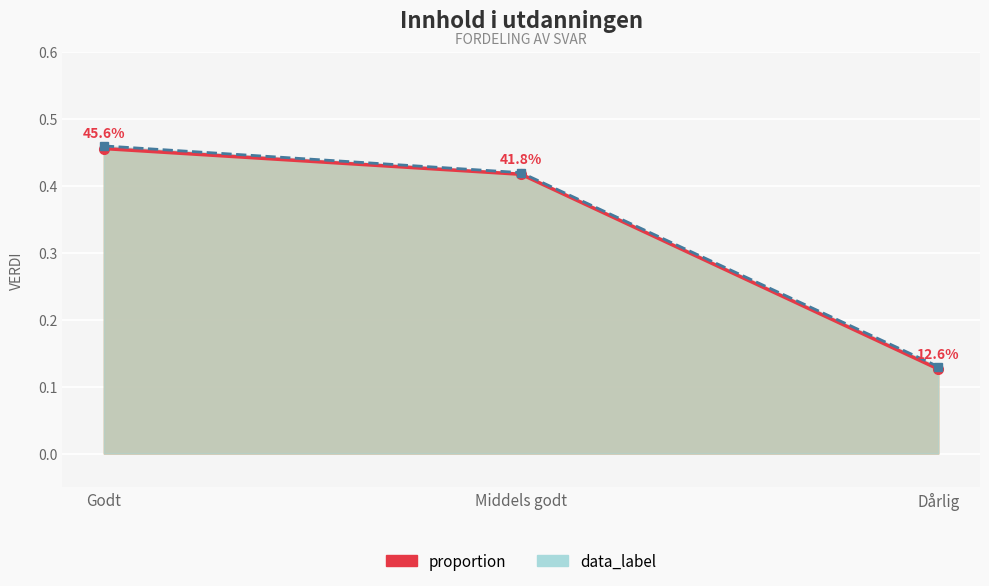

Count the proportion_line values in the range 0 to 1.

3